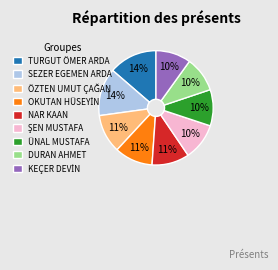

Is it true that DURAN AHMET is 10% of the pie?

True